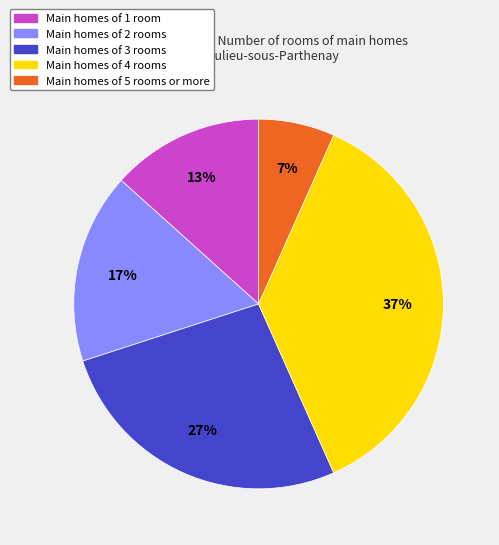

Is there a majority slice in this chart?

No